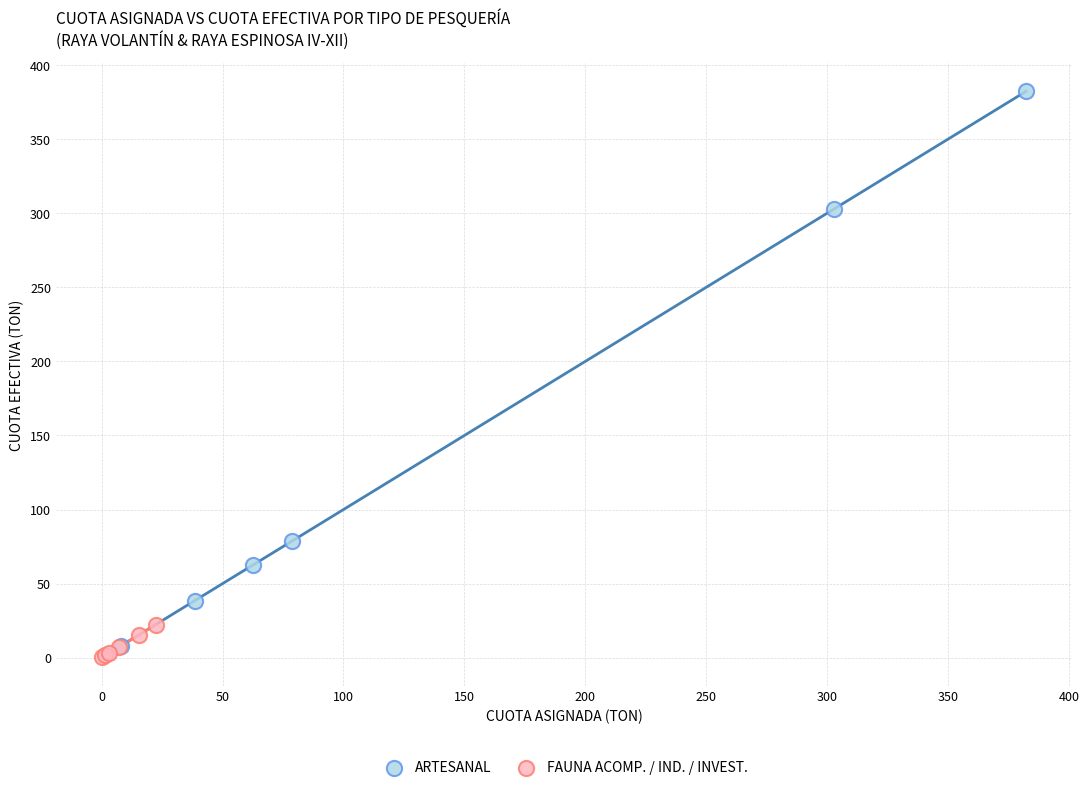

Which series reaches the maximum Y coordinate?

ARTESANAL